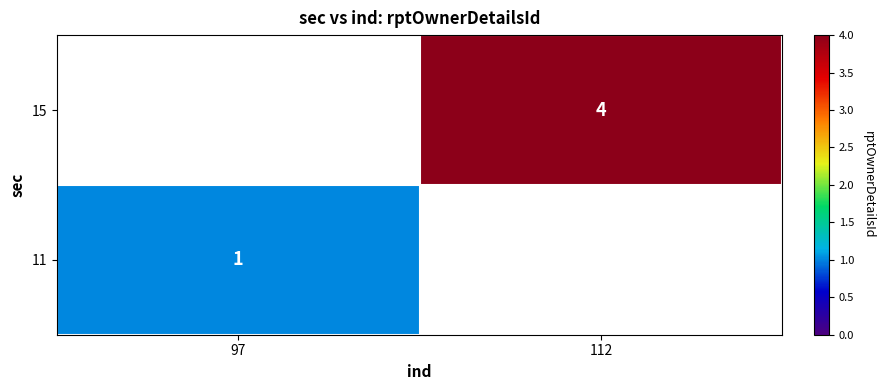

The 11 series shows 1 at 97. True or false?

True